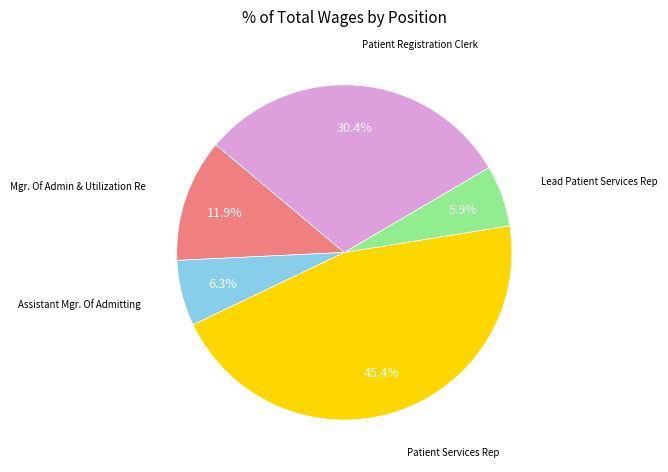

Is there any slice that represents more than half of the pie?

No